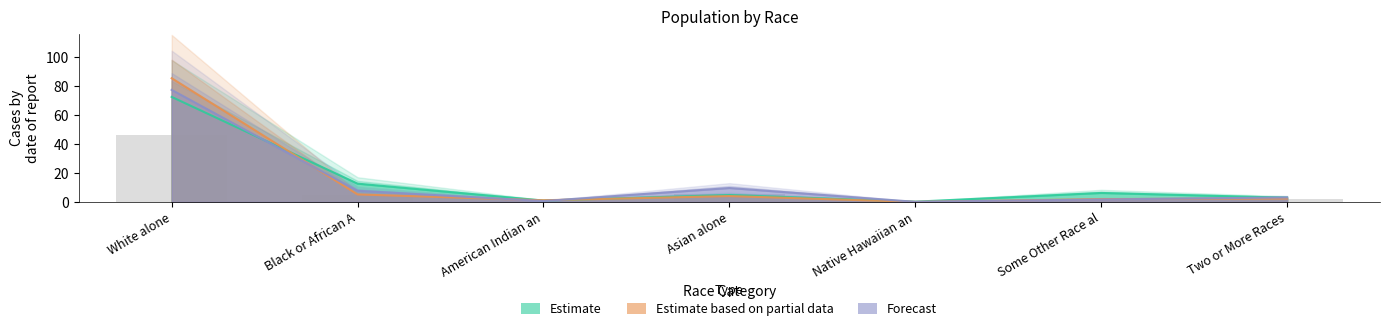

At how many categories does at least one series exceed 7?

3